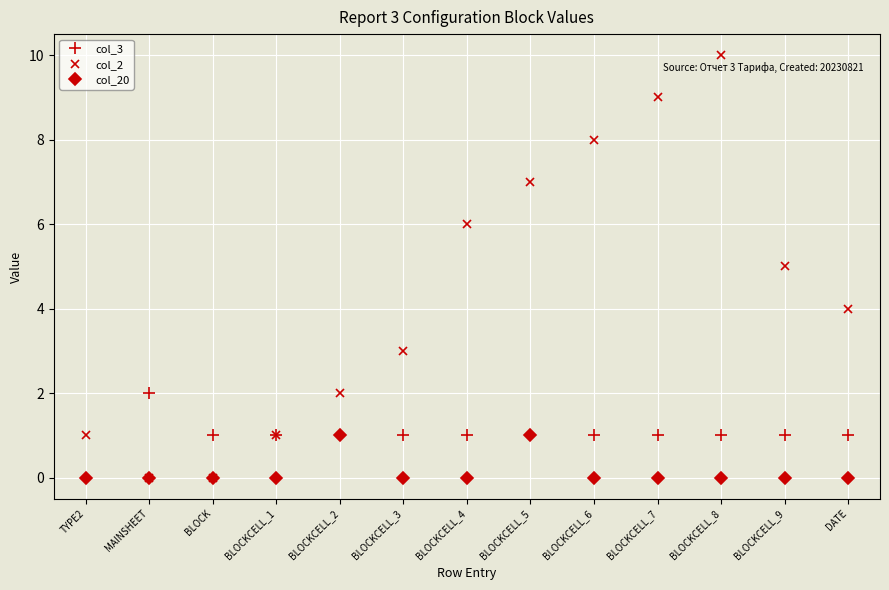

Is this an area chart (filled region under the line)?

No